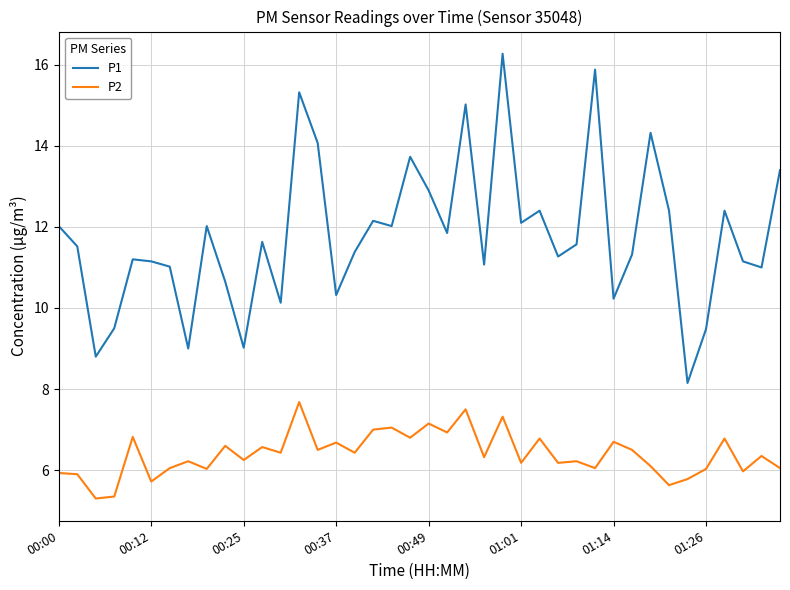

List the series in order of their peak value, lowest first.

P2, P1